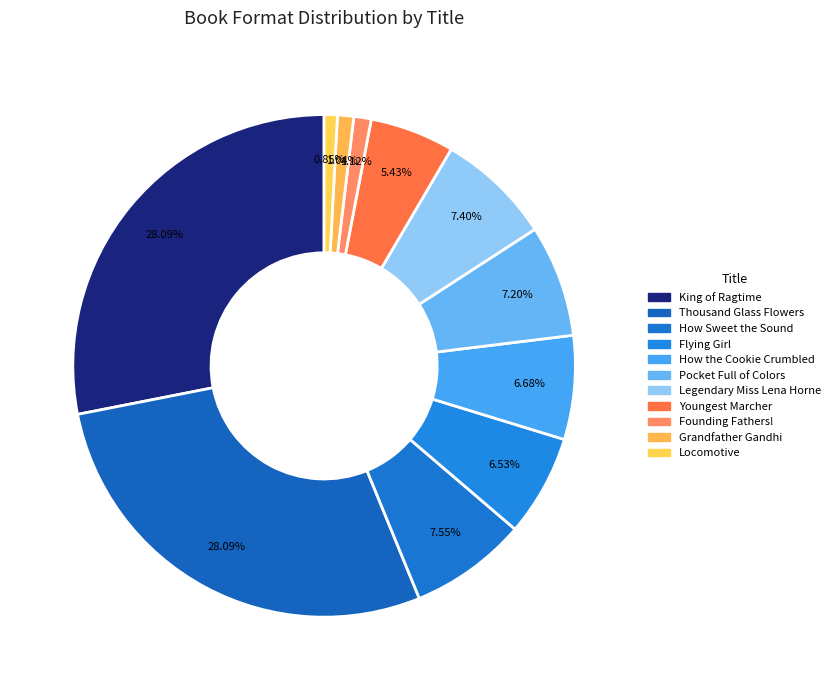

How many segments does this pie chart have?

11